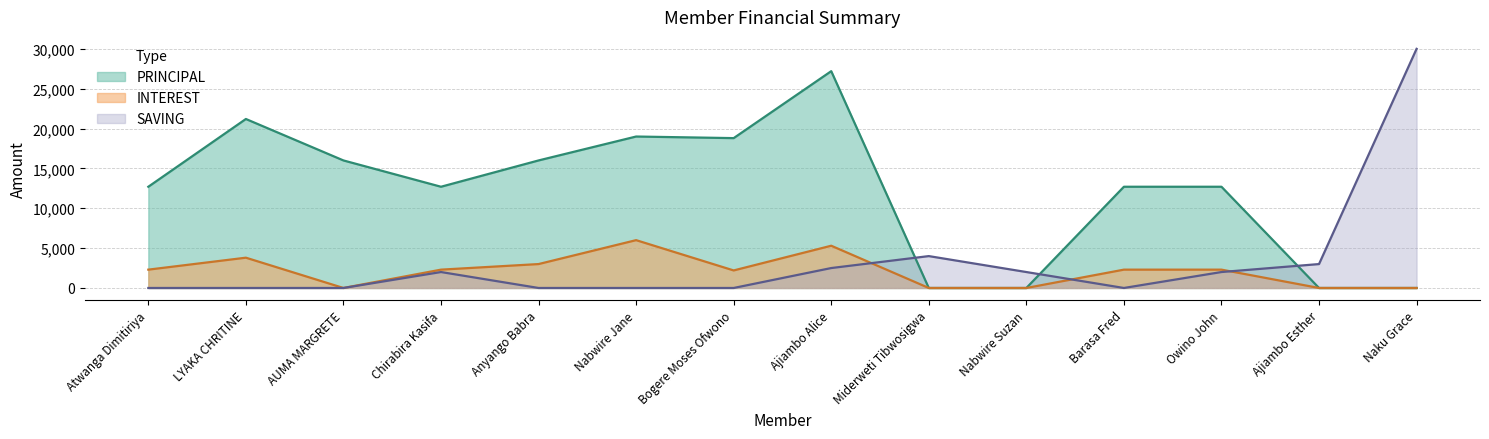

Reading left to right, list all the values displayed in this chart.

PRINCIPAL: Atwanga Dimitiriya=12700	LYAKA CHRITINE=21200	AUMA MARGRETE=16000	Chirabira Kasifa=12700	Anyango Babra=16000	Nabwire Jane=19000	Bogere Moses Ofwono=18800	Ajiambo Alice=27200	Miderweti Tibwosigwa=0	Nabwire Suzan=0	Barasa Fred=12700	Owino John=12700	Ajiambo Esther=0	Naku Grace=0
INTEREST: Atwanga Dimitiriya=2300	LYAKA CHRITINE=3800	AUMA MARGRETE=0	Chirabira Kasifa=2300	Anyango Babra=3000	Nabwire Jane=6000	Bogere Moses Ofwono=2200	Ajiambo Alice=5300	Miderweti Tibwosigwa=0	Nabwire Suzan=0	Barasa Fred=2300	Owino John=2300	Ajiambo Esther=0	Naku Grace=0
SAVING: Atwanga Dimitiriya=0	LYAKA CHRITINE=0	AUMA MARGRETE=0	Chirabira Kasifa=2000	Anyango Babra=0	Nabwire Jane=0	Bogere Moses Ofwono=0	Ajiambo Alice=2500	Miderweti Tibwosigwa=4000	Nabwire Suzan=2000	Barasa Fred=0	Owino John=2000	Ajiambo Esther=3000	Naku Grace=30000